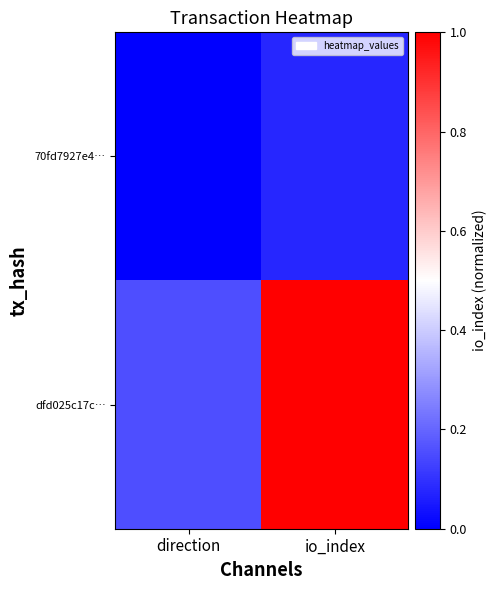

What is the total value across all series at io_index?

1.1